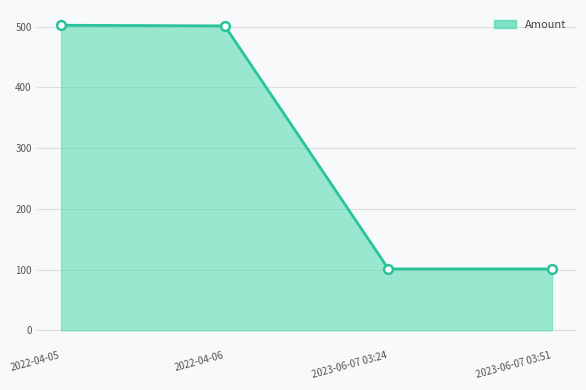

What is the ratio of the value at 2023-06-07 03:51 to the value at 2022-04-05?

0.2